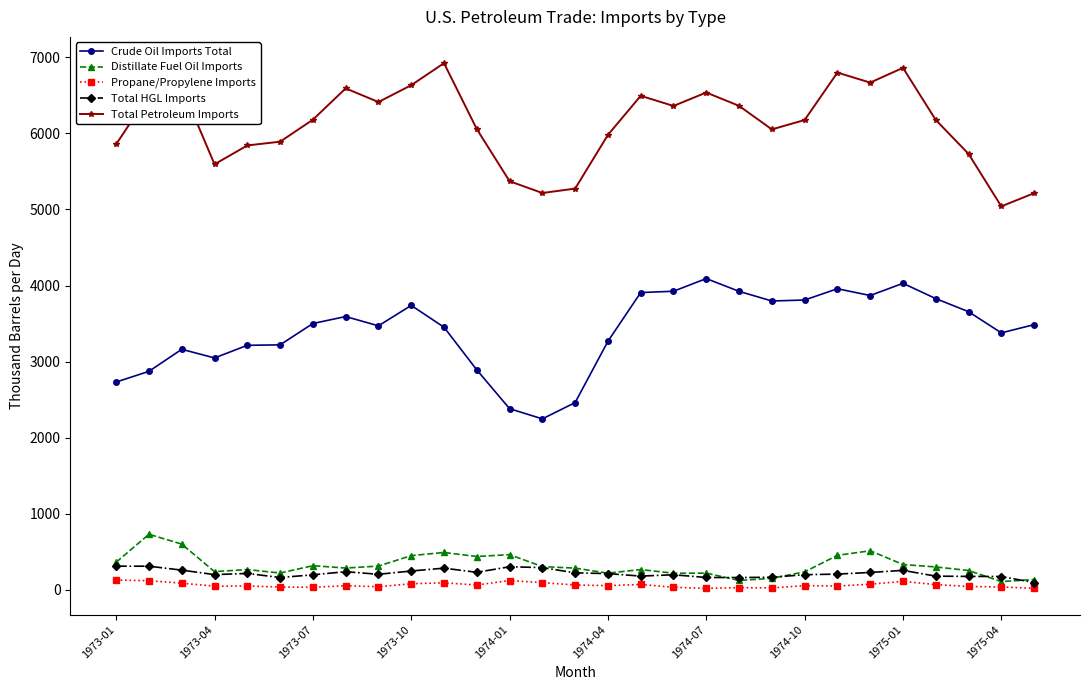

True or false: Crude Oil Imports Total and Distillate Fuel Oil Imports intersect in this chart.

False